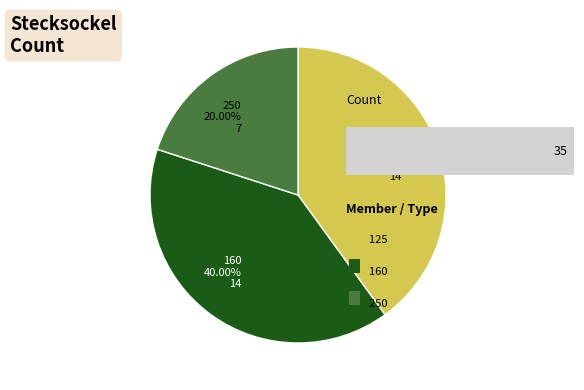

Is there any slice that represents more than half of the pie?

No